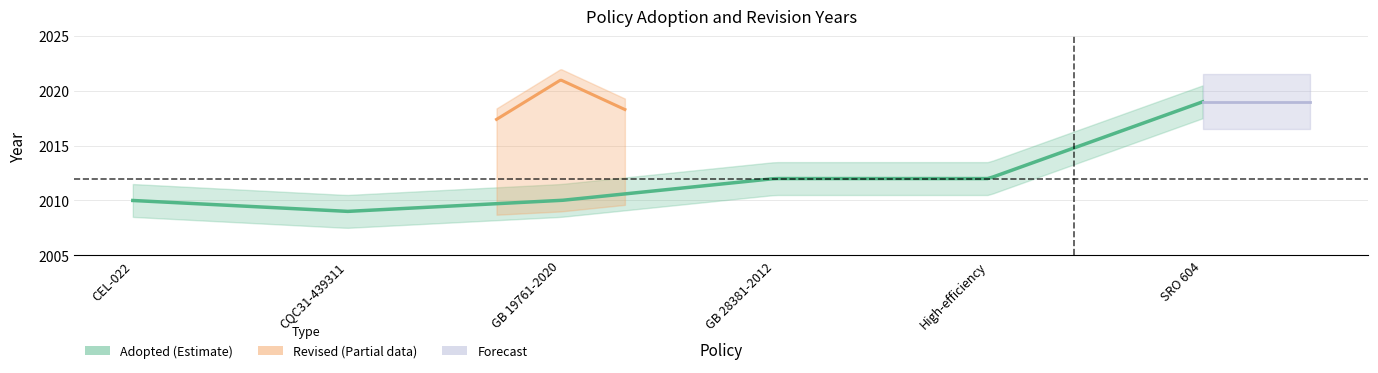

Which category has the highest value in the Adopted series?

SRO 604